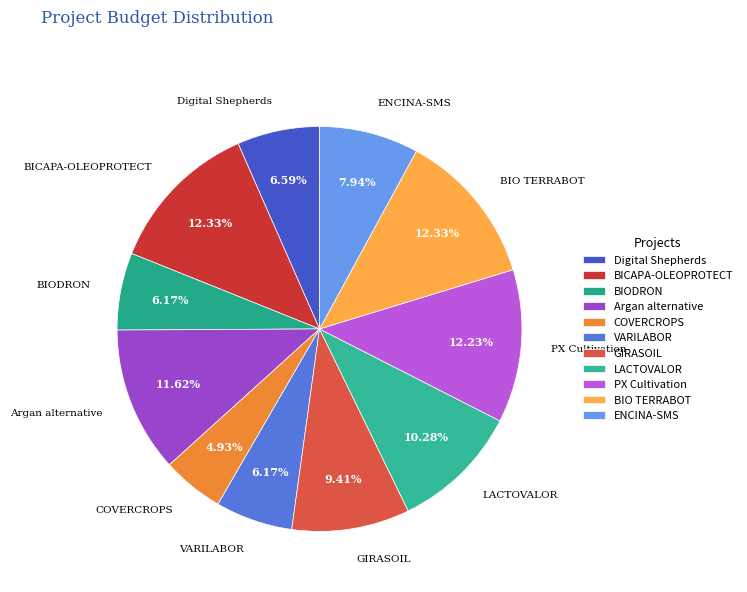

Between ENCINA-SMS and COVERCROPS, which is larger?

ENCINA-SMS